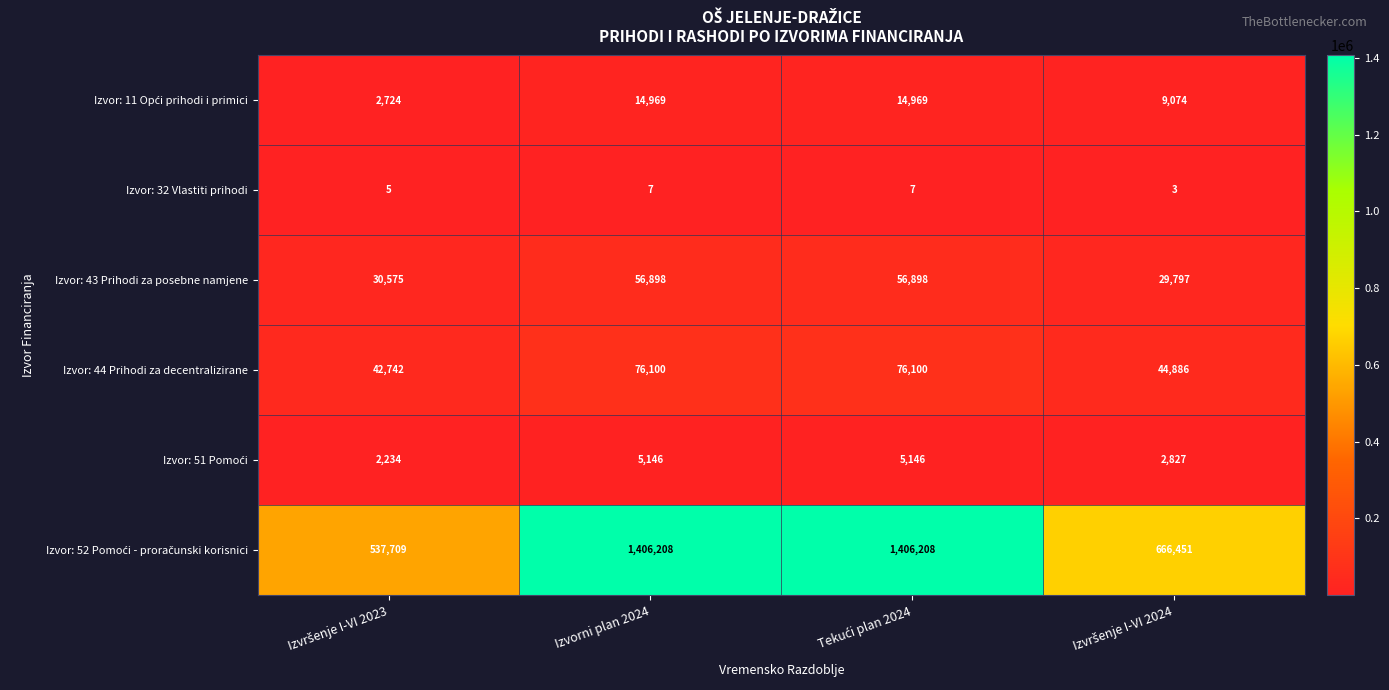

Is it true that Izvor: 32 Vlastiti prihodi equals 7 at Izvorni plan 2024?

True